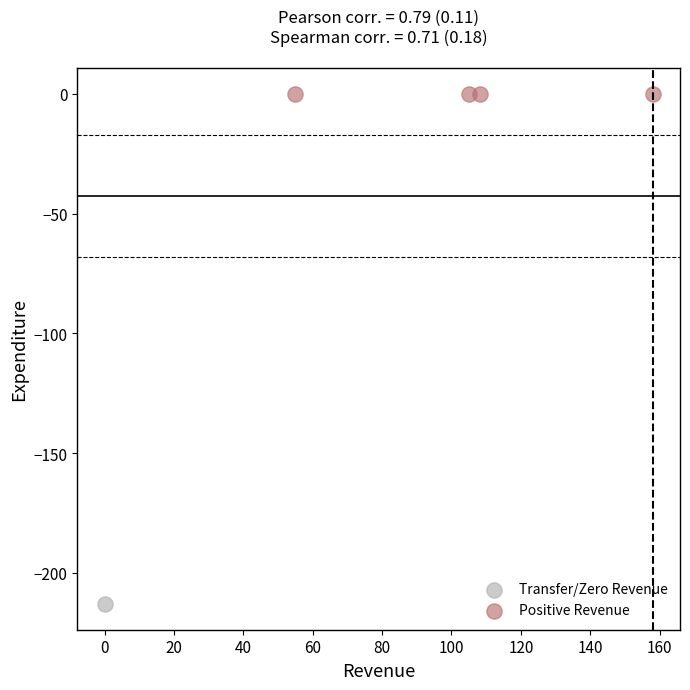

What are all the series names shown in the legend?

Transfer/Zero Revenue, Positive Revenue